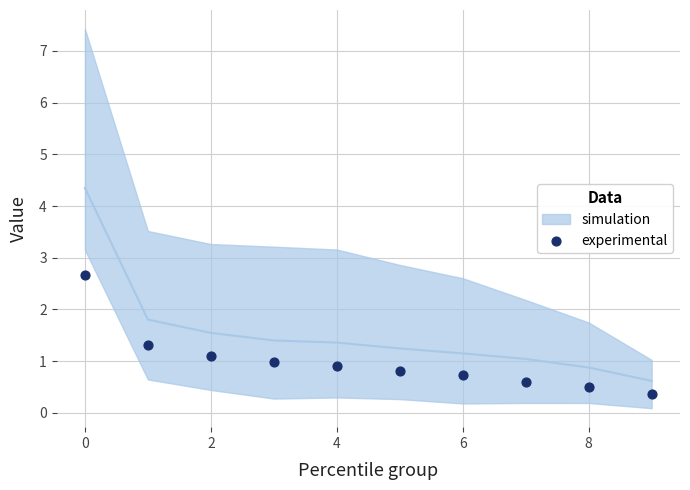

What is the average Y value?

1.0